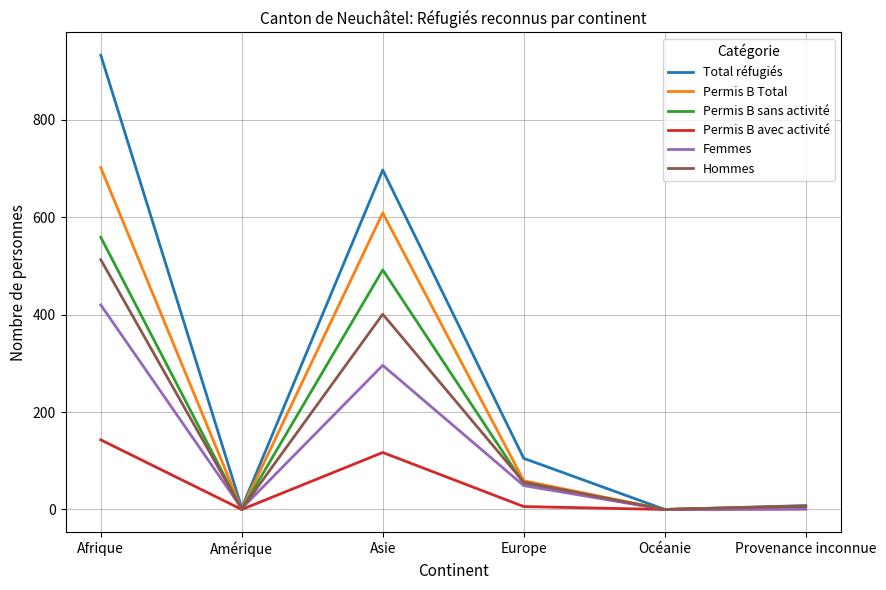

Where is Femmes nearest to the value 210?

Asie